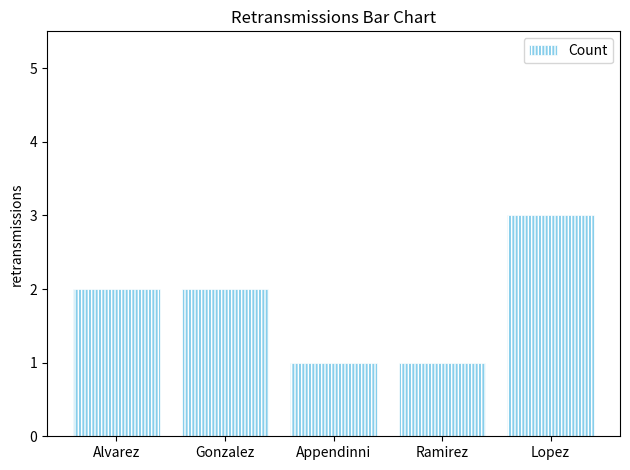

What is the label of the 3rd bar from the left?

Appendinni